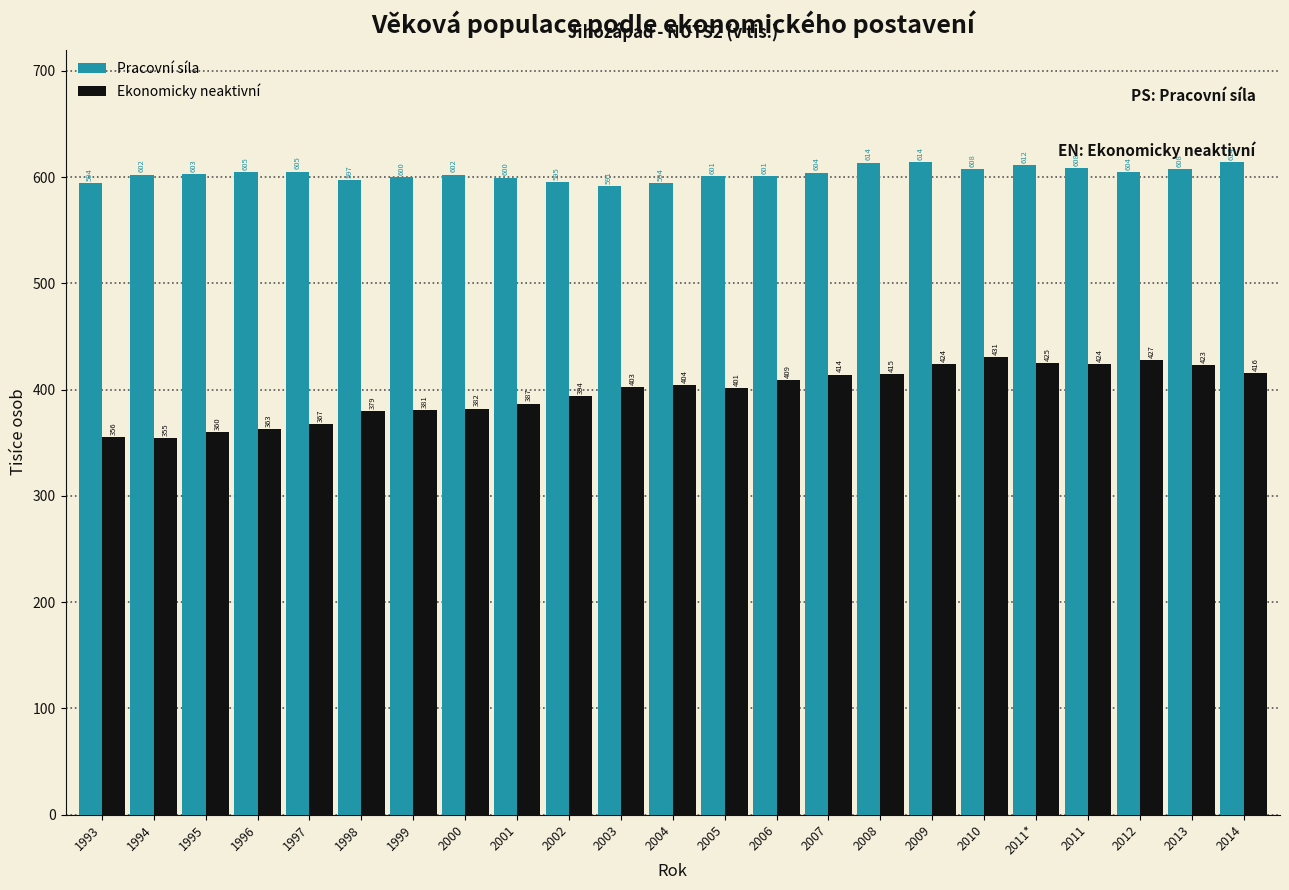

What is the difference between the Ekonomicky neaktivní values at 1995 and 1999?

21.0